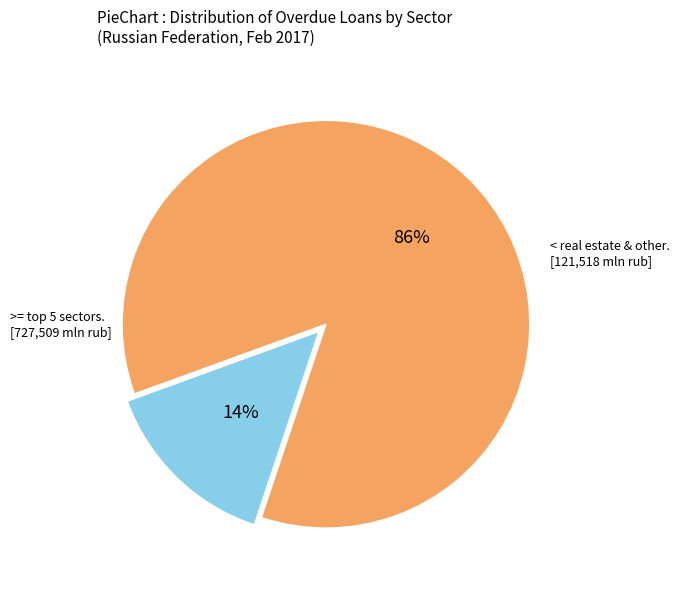

Is there any slice that represents more than half of the pie?

Yes